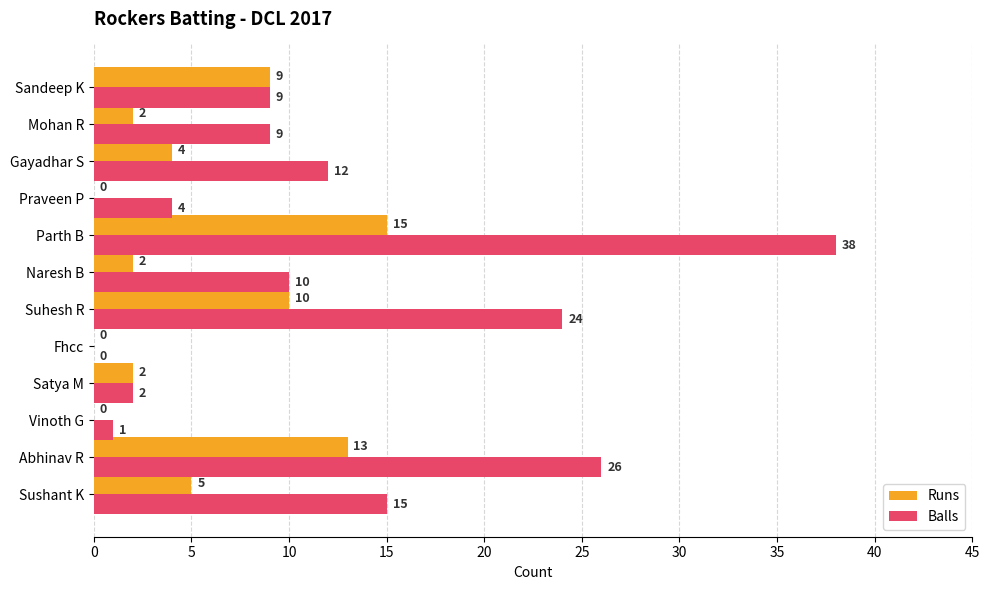

What is the sum of all Balls values?

150